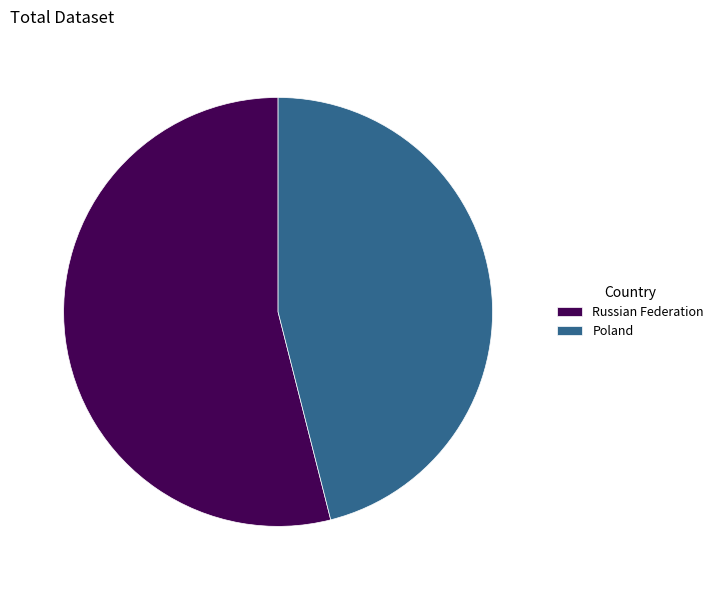

Count the number of slices in the pie.

2